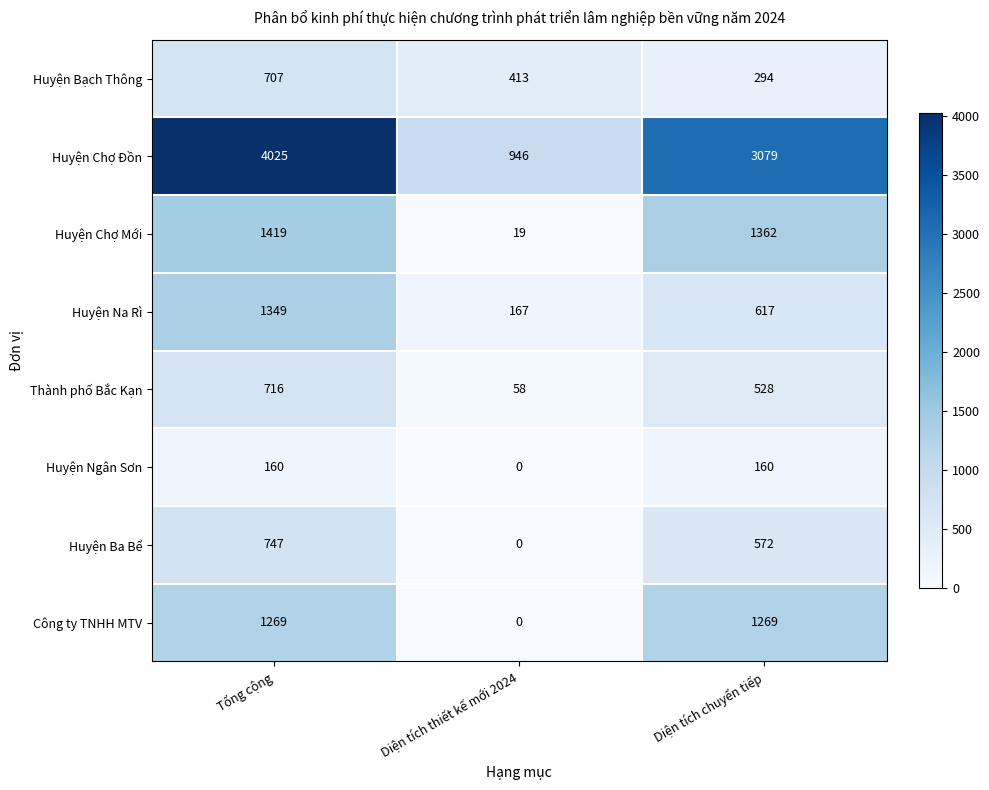

The Huyện Ngân Sơn series shows 44 at Tổng cộng. True or false?

False